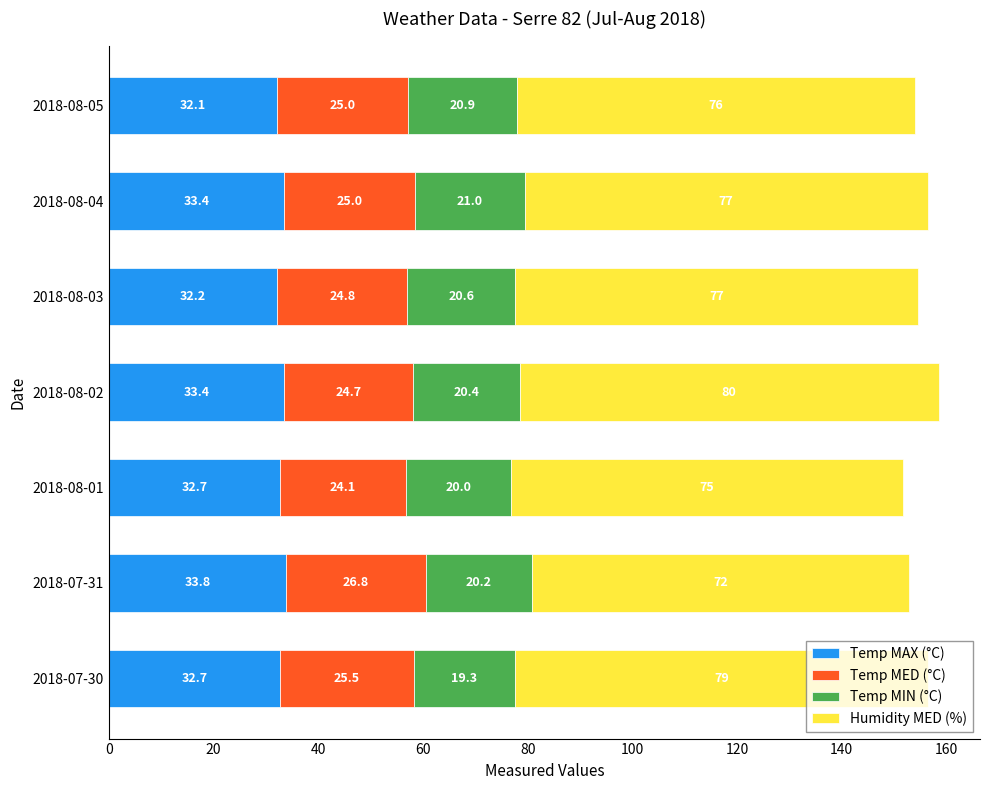

What is the lowest value of the Temp MAX (°C) series?

32.1